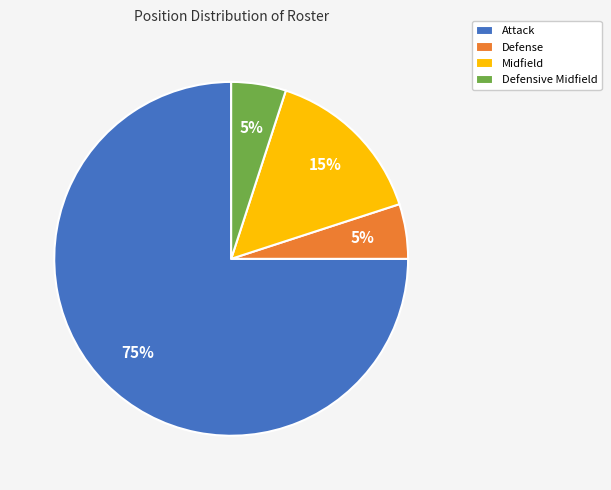

The Defense slice represents 11% of the pie. True or false?

False